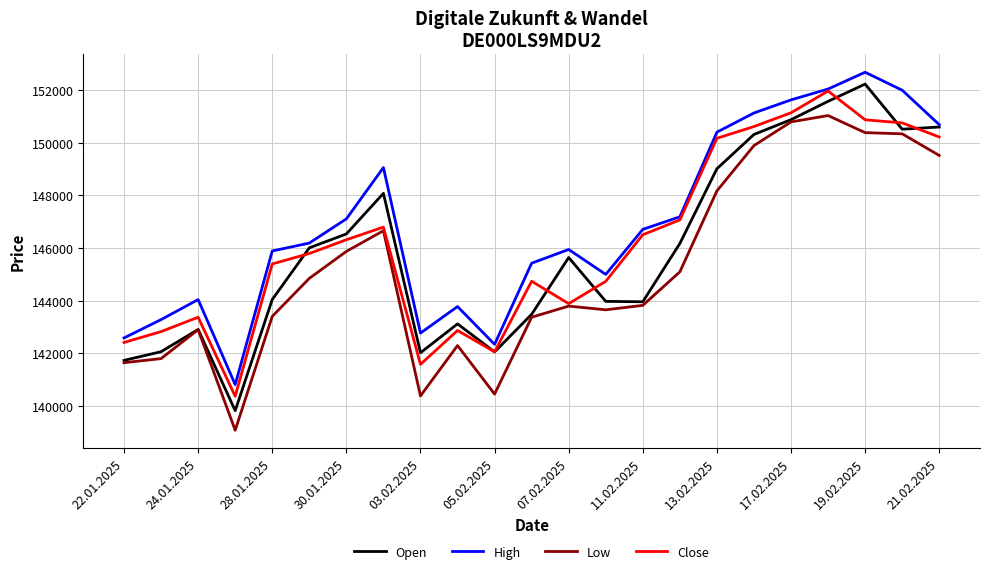

Which series has the largest total across all categories?

High